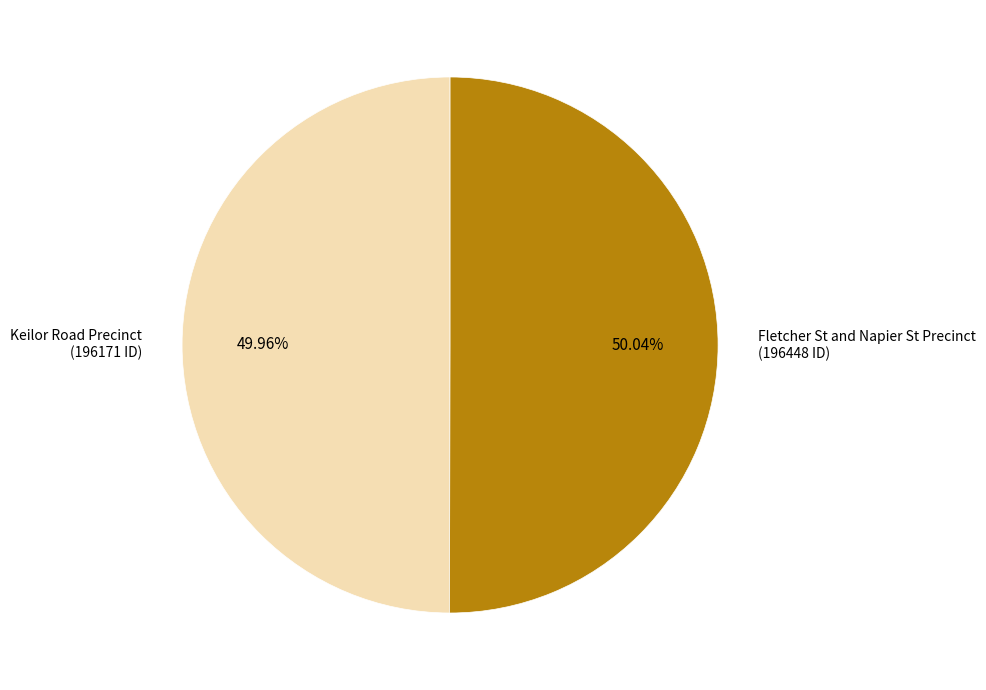

Is there any slice that represents more than half of the pie?

Yes